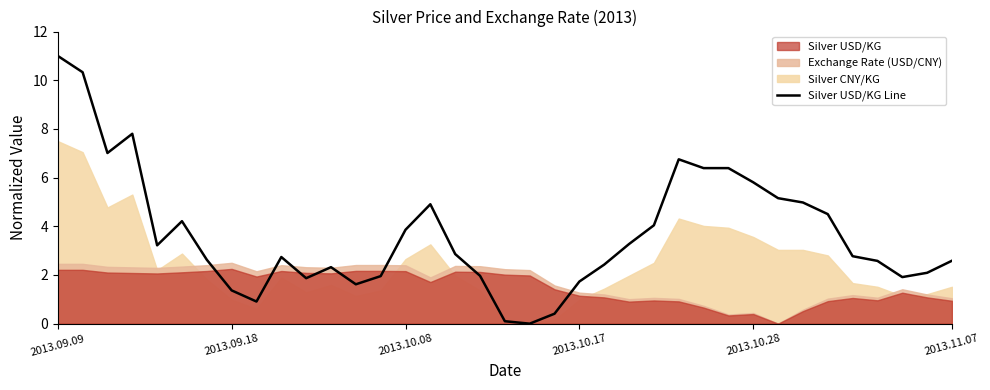

What is the value of the 2nd point from the left?

10.3